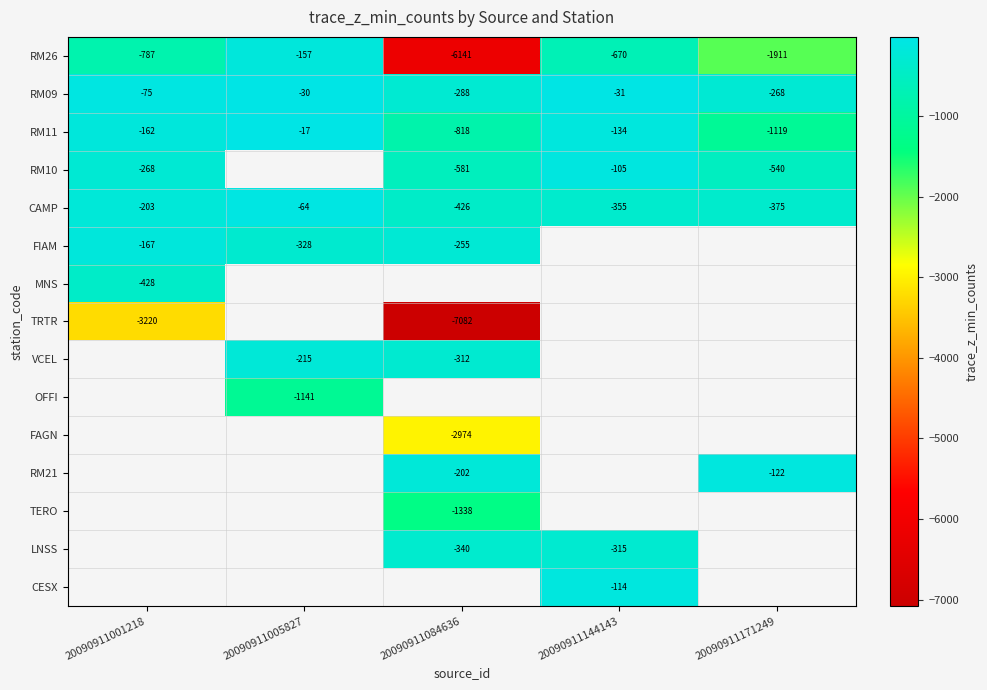

At which category does the chart reach its peak across all series?

20090911005827